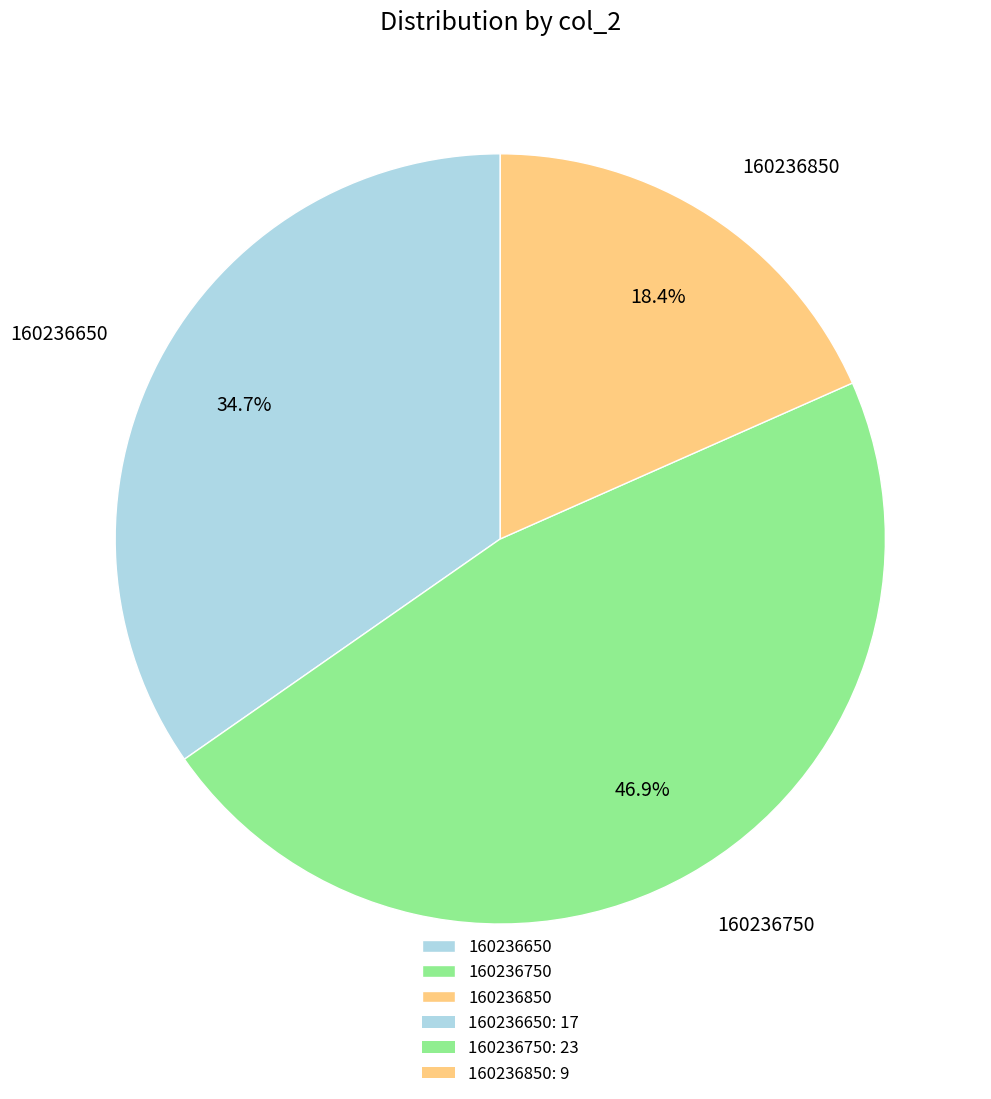

To the nearest percent, what is the difference between the 160236650 and 160236750 slice percentages?

12%